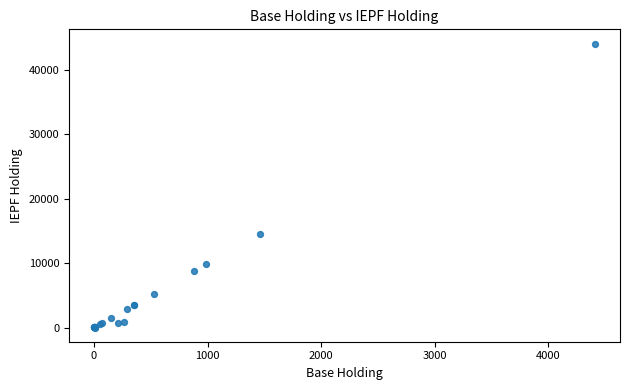

What Y value in the scatter plot is closest to 22050?

14580